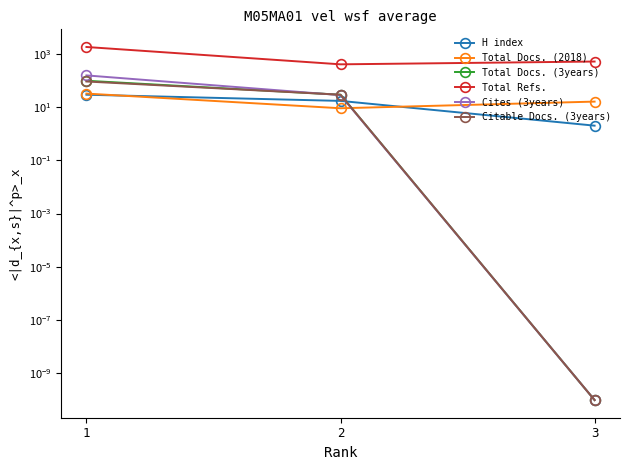

The H index series shows 2.0 at 3. True or false?

True